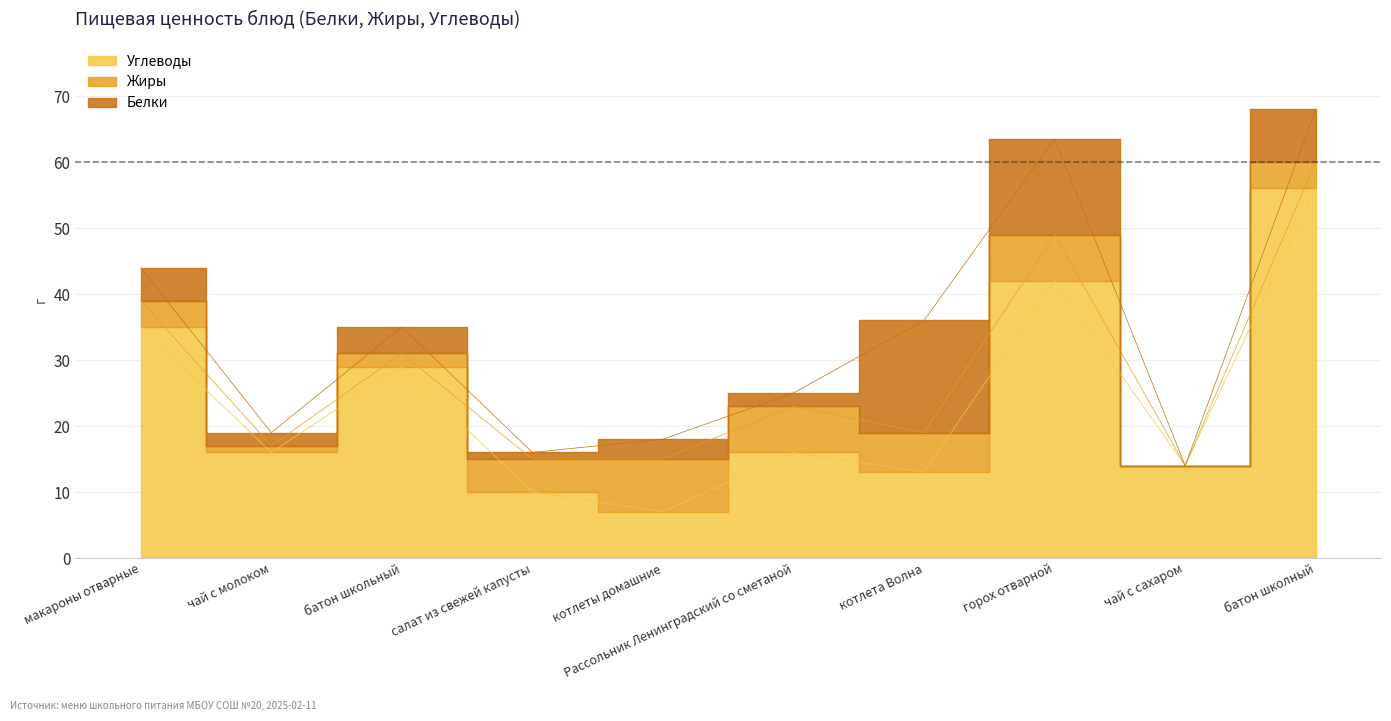

At which category is the sum across all series the highest?

батон школный